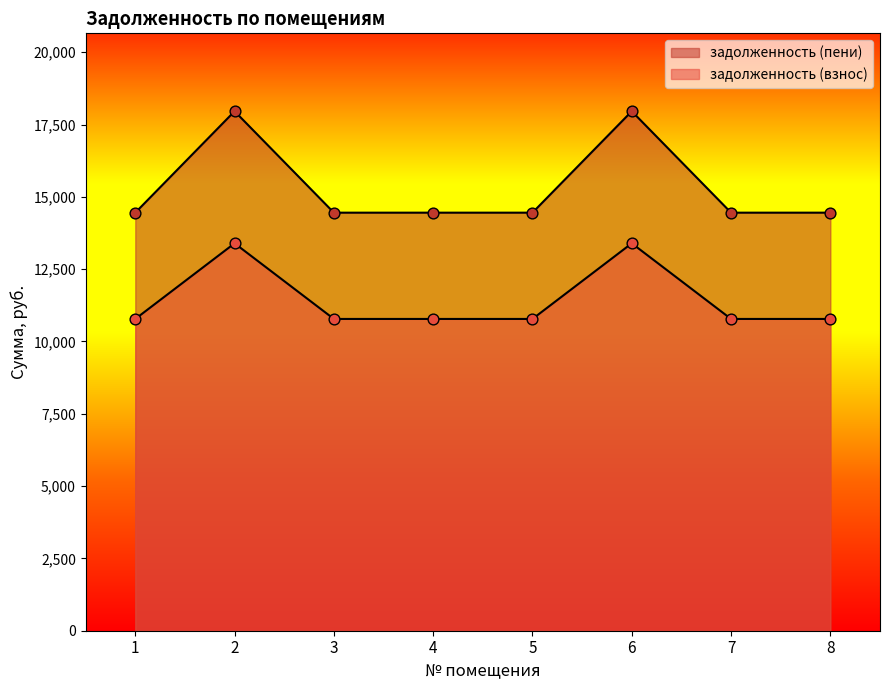

What are all the series names shown in the legend?

задолженность (взнос), задолженность (пени)